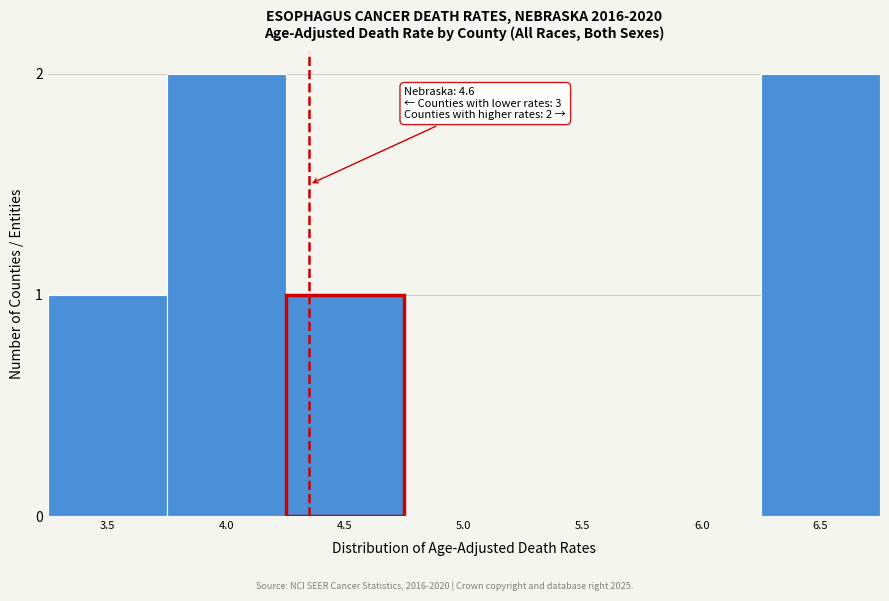

Reading left to right, list all the values displayed in this chart.

3.5=1	4.0=2	4.5=1	5.0=0	5.5=0	6.0=0	6.5=2